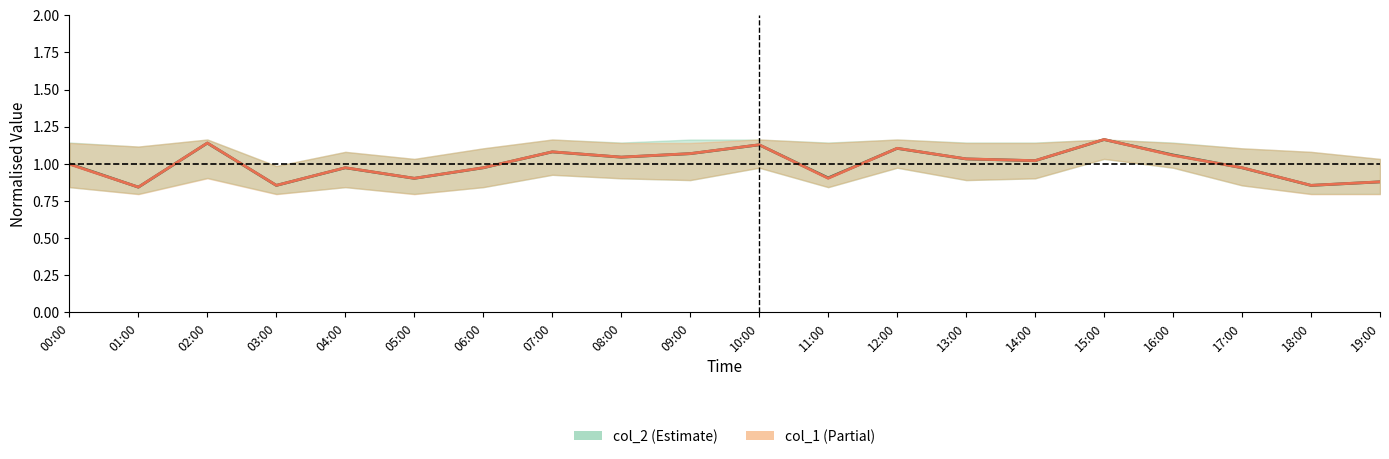

At which label does col_2 reach its minimum?

01:00